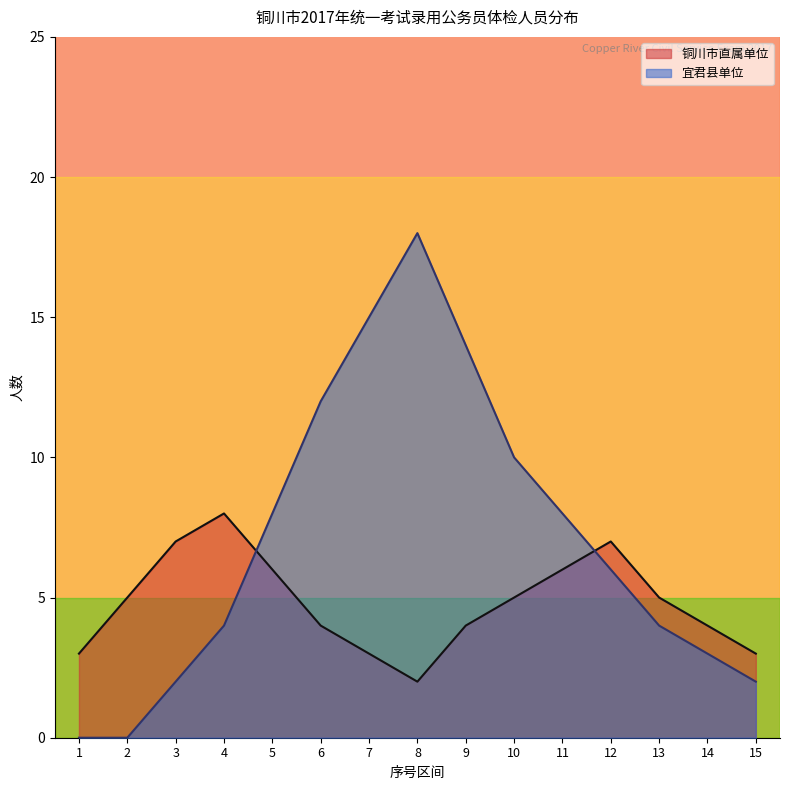

What is the sum of all 宜君县单位 values?

106